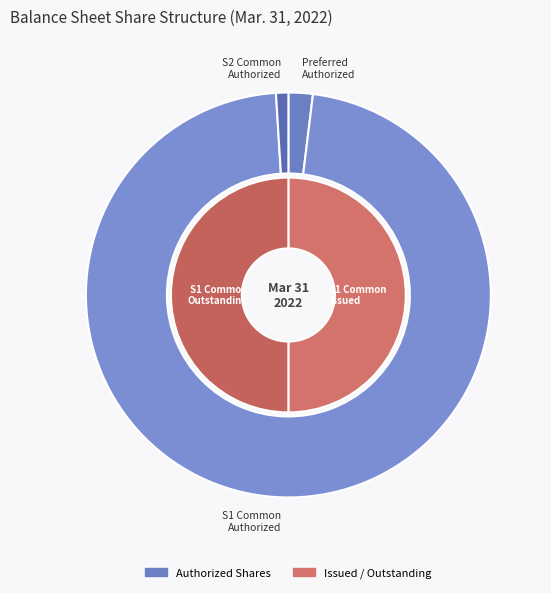

Between Series 2 Common Authorized and Series 2 Common Issued, which is larger?

Series 2 Common Authorized